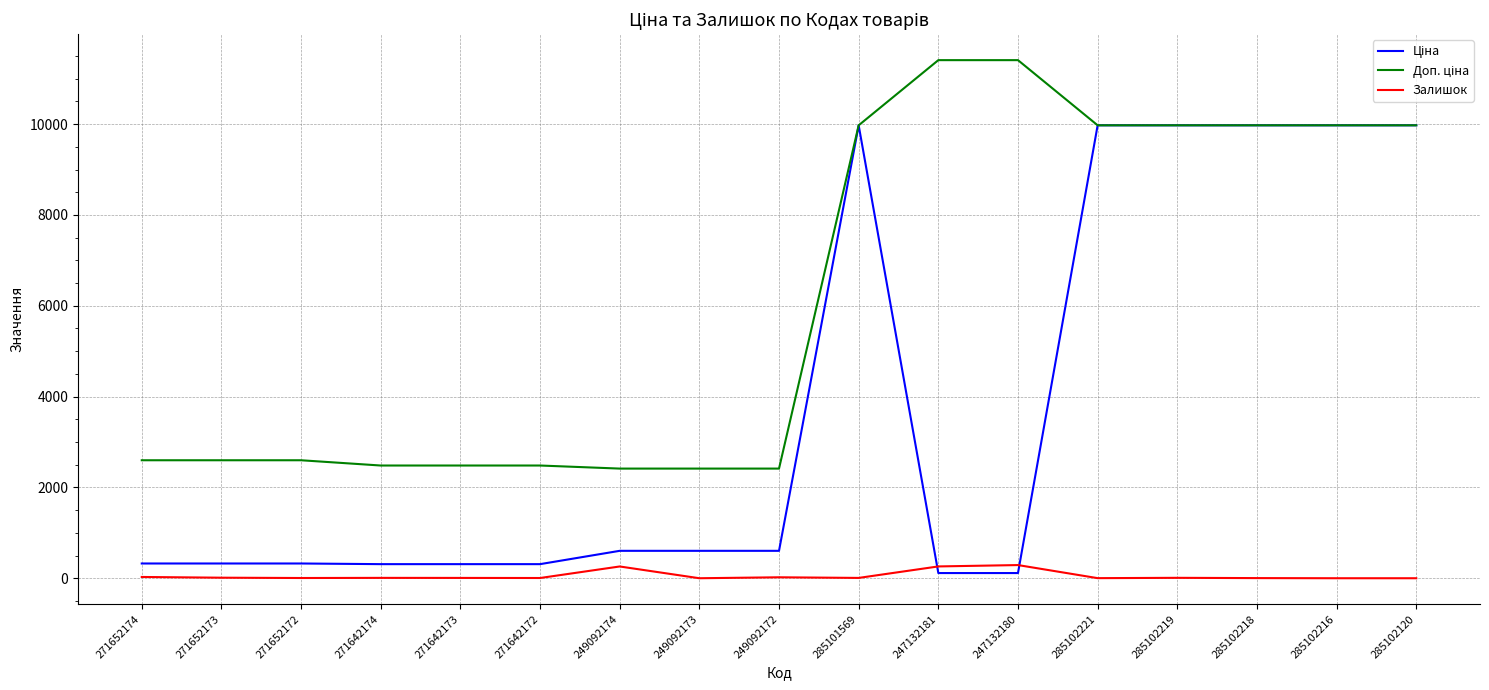

What is the total value across all series at 271642172?

2797.7